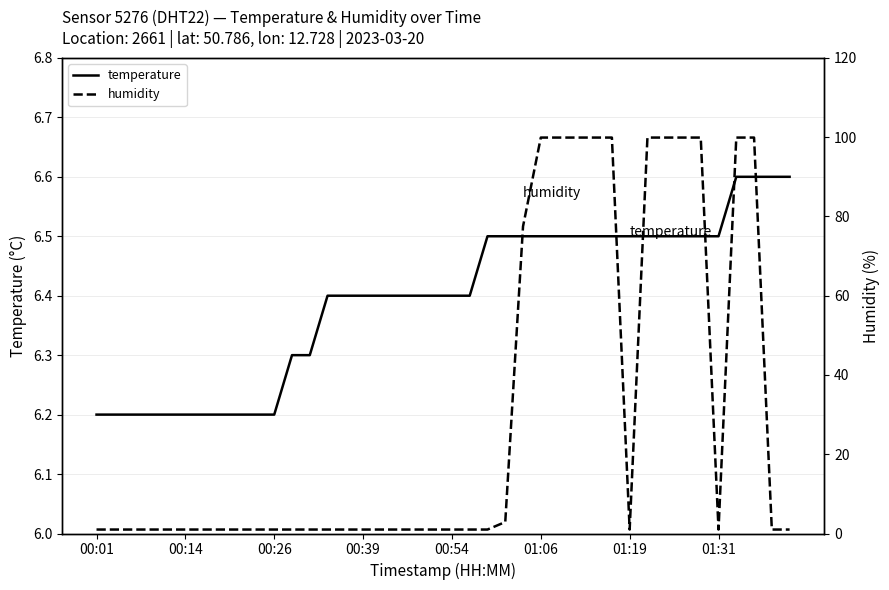

What is the minimum value shown in the chart?

1.0